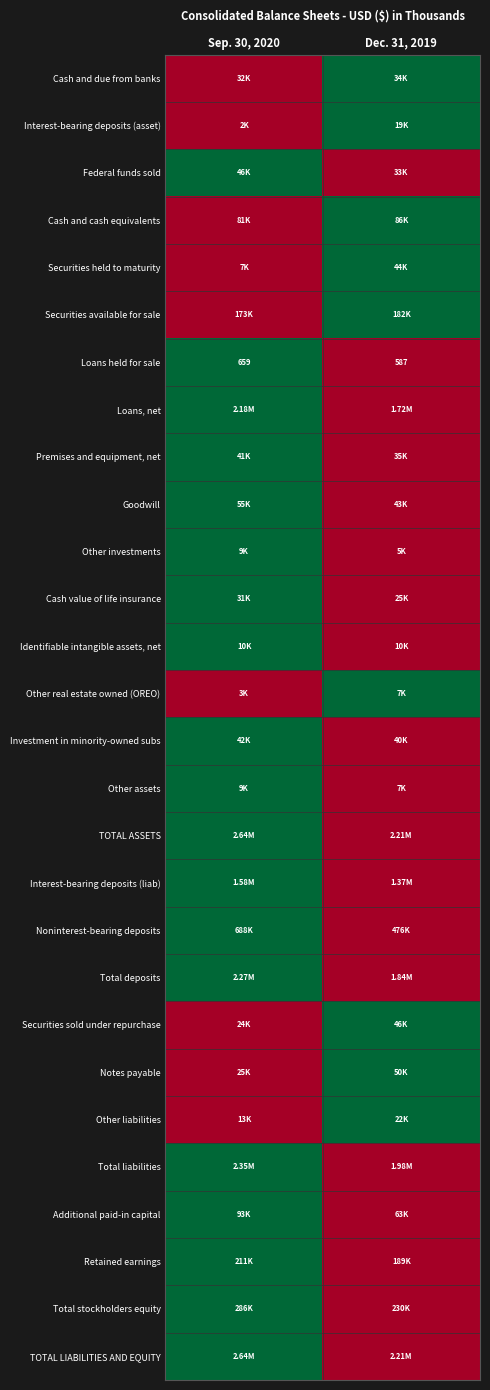

How many series are shown in this chart?

28